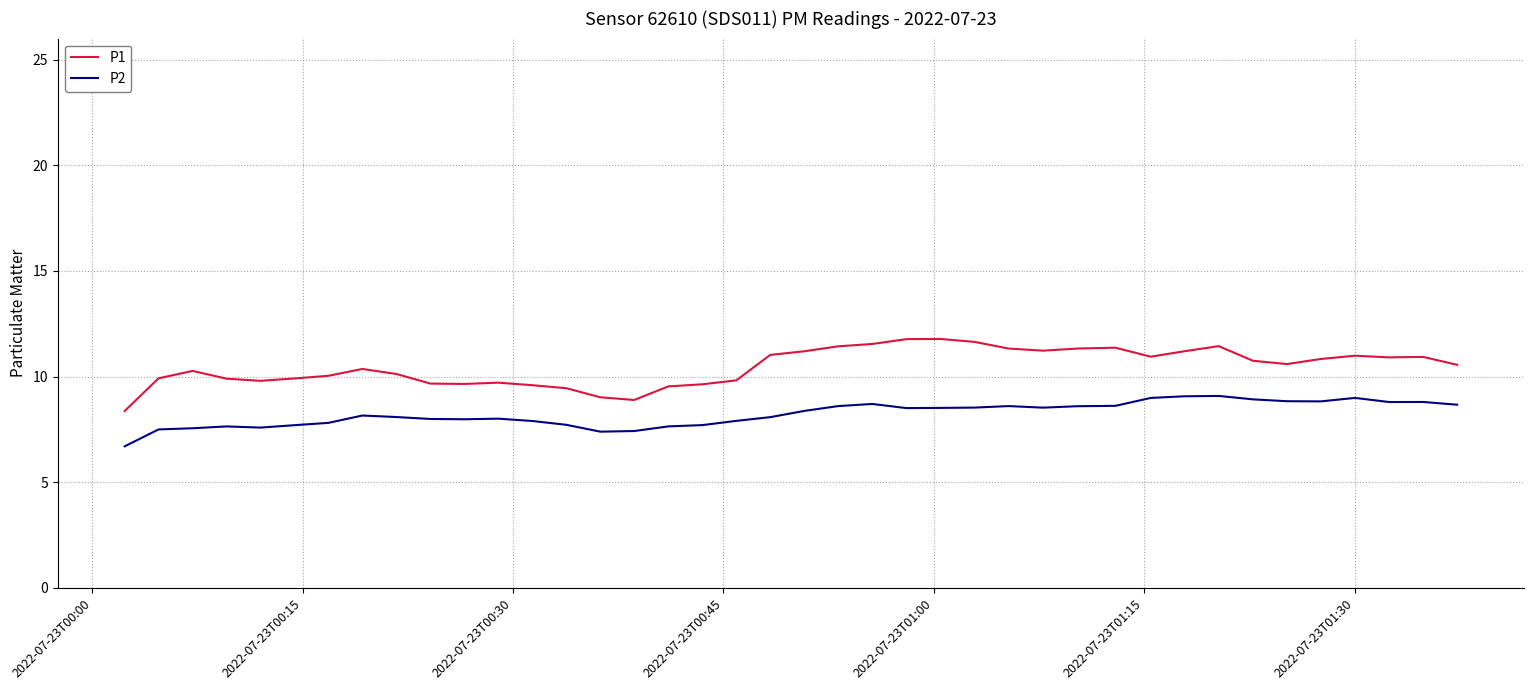

What is the minimum value shown in the chart?

6.7